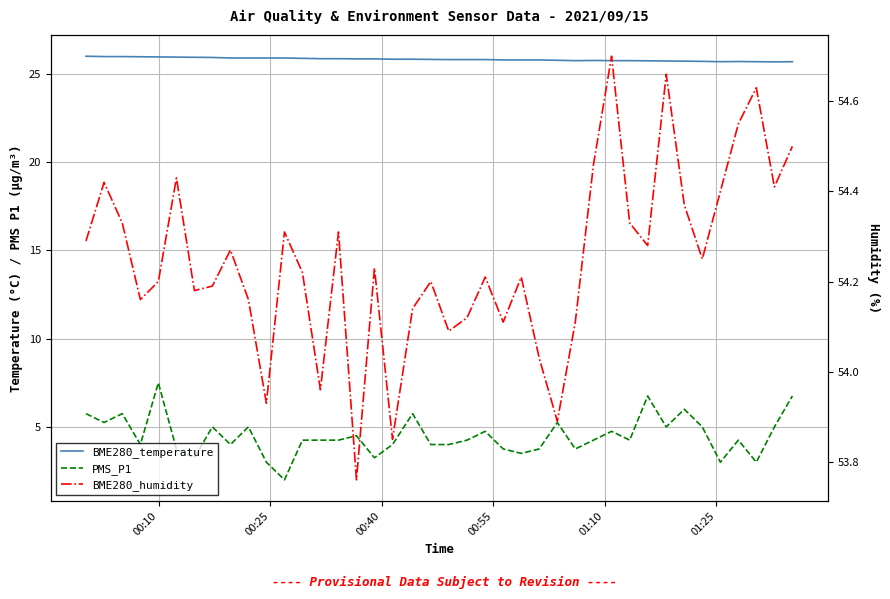

Is the value of PMS_P1 at 18 greater than the value of BME280_humidity at 14?

No